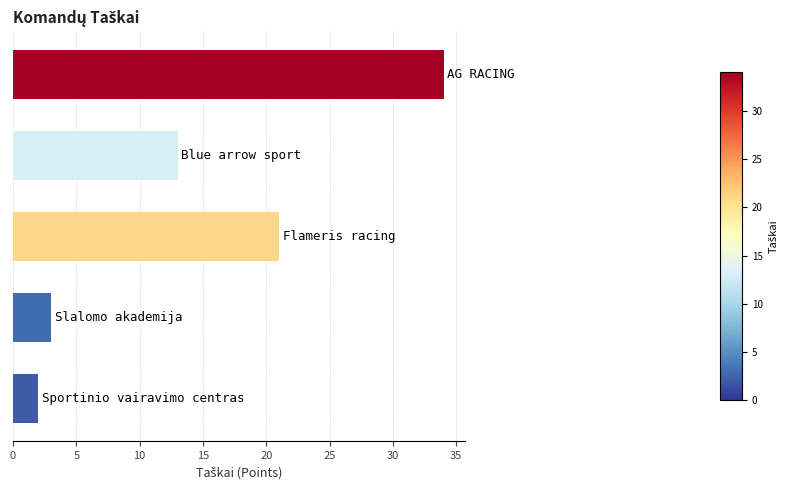

Reading top to bottom, transcribe all the data shown in this chart.

34	13	21	3	2